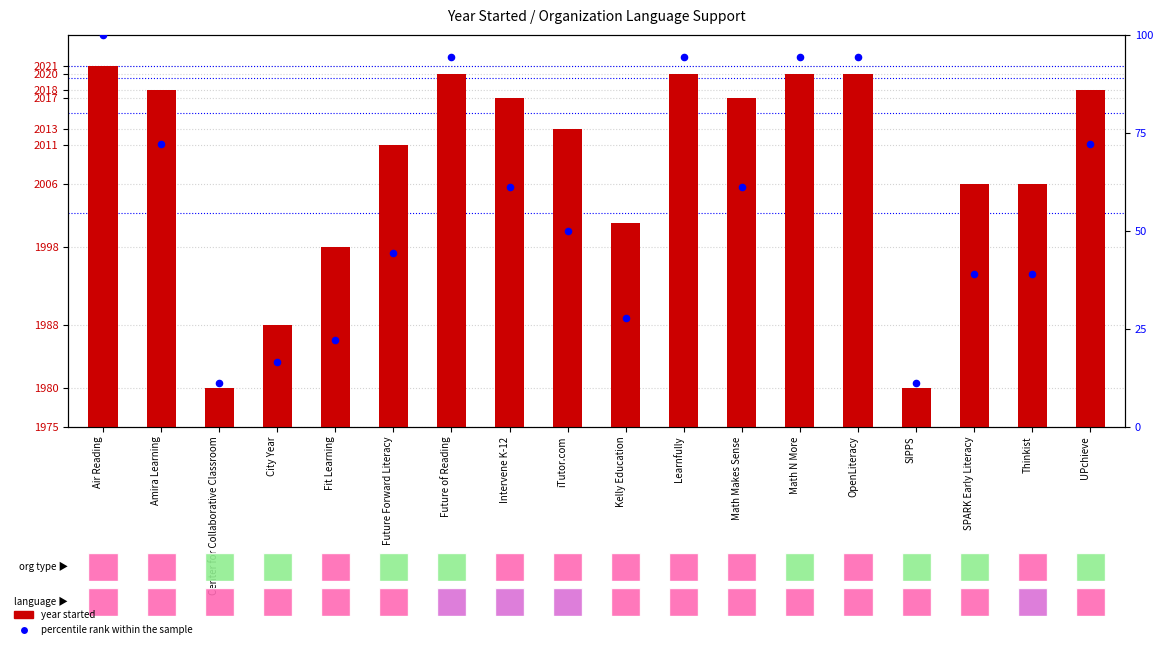

Which series contains the highest Y value?

year started